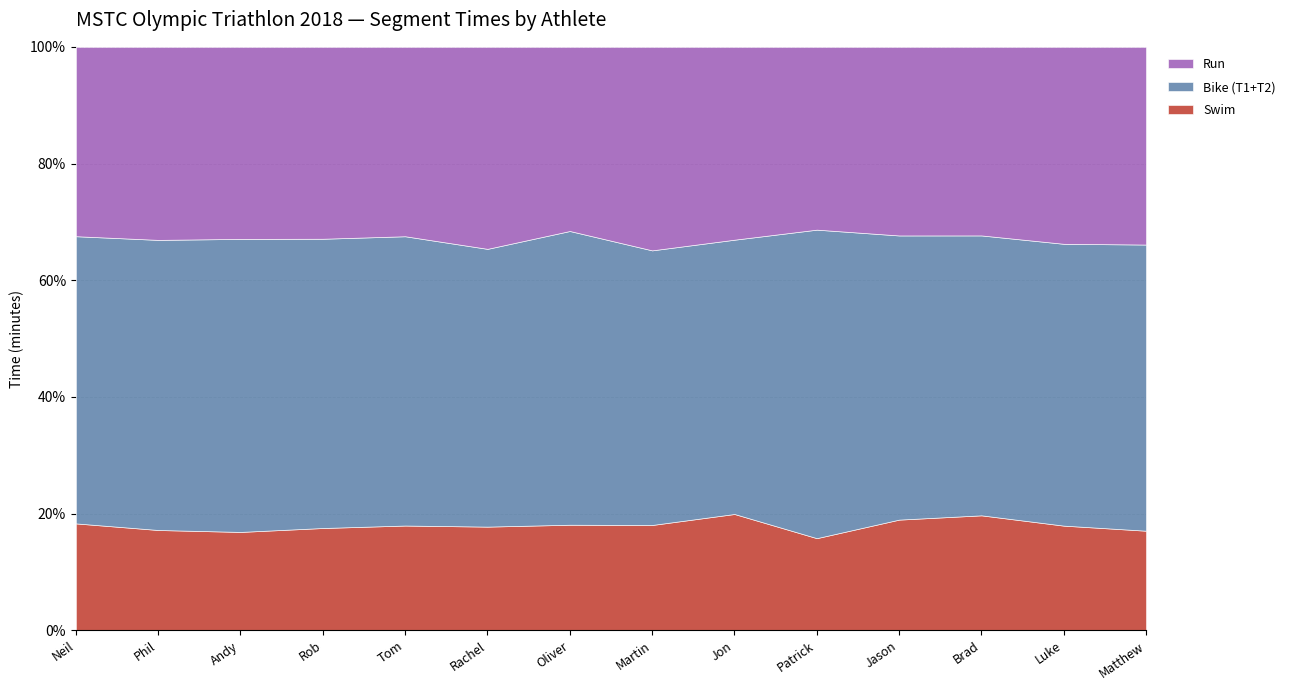

Count the number of data series in this chart.

3